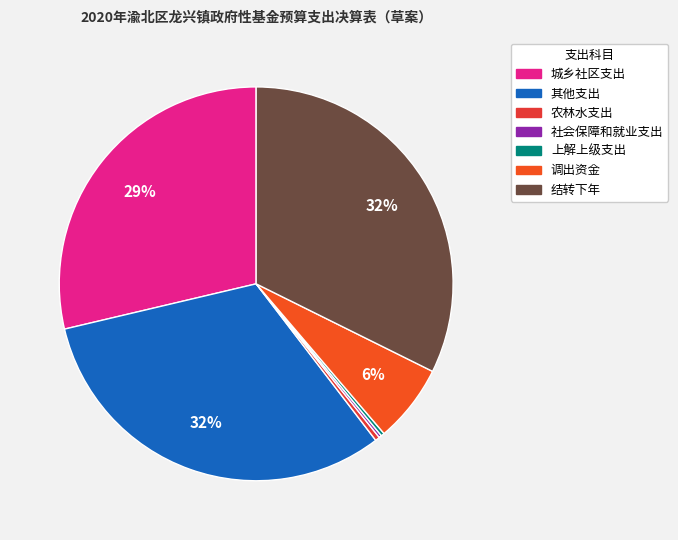

Which category has the biggest portion of the pie?

结转下年